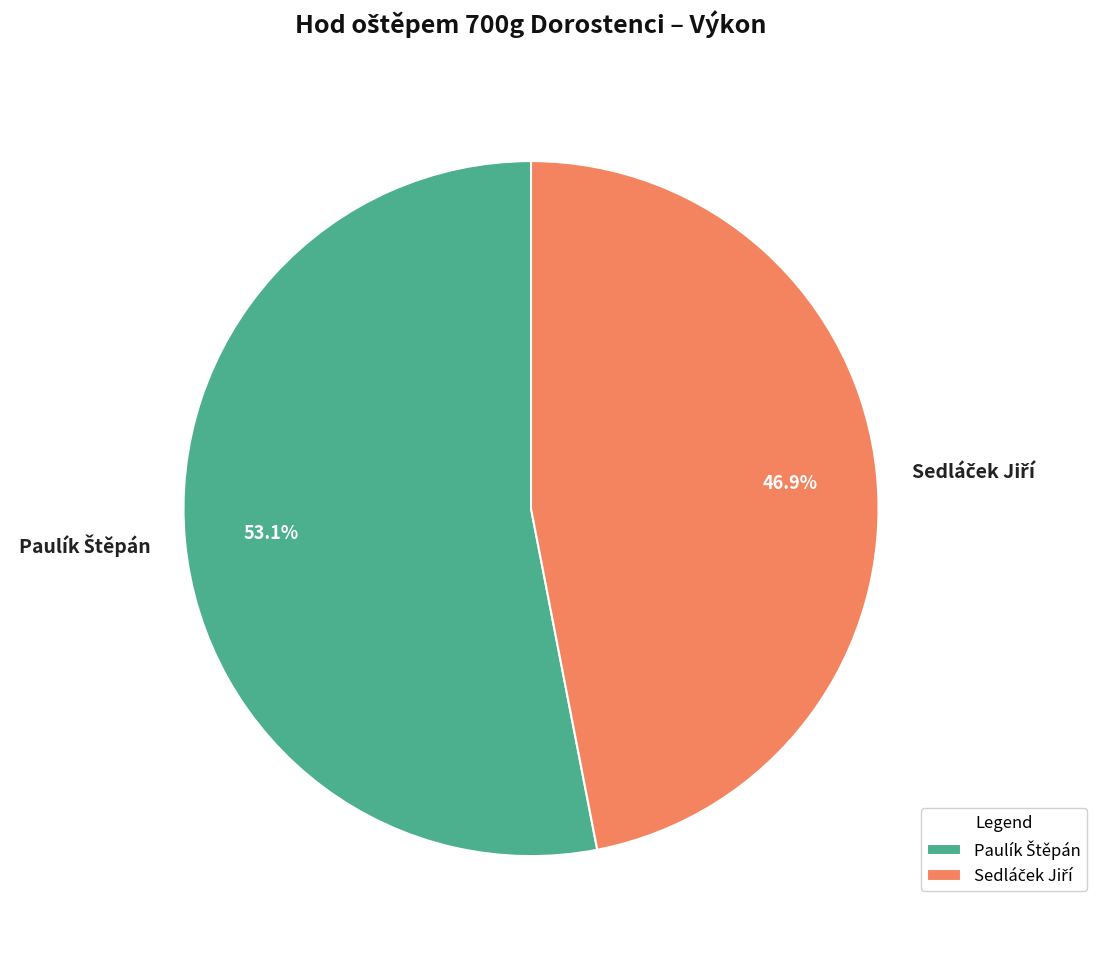

Is there any slice that represents more than half of the pie?

Yes